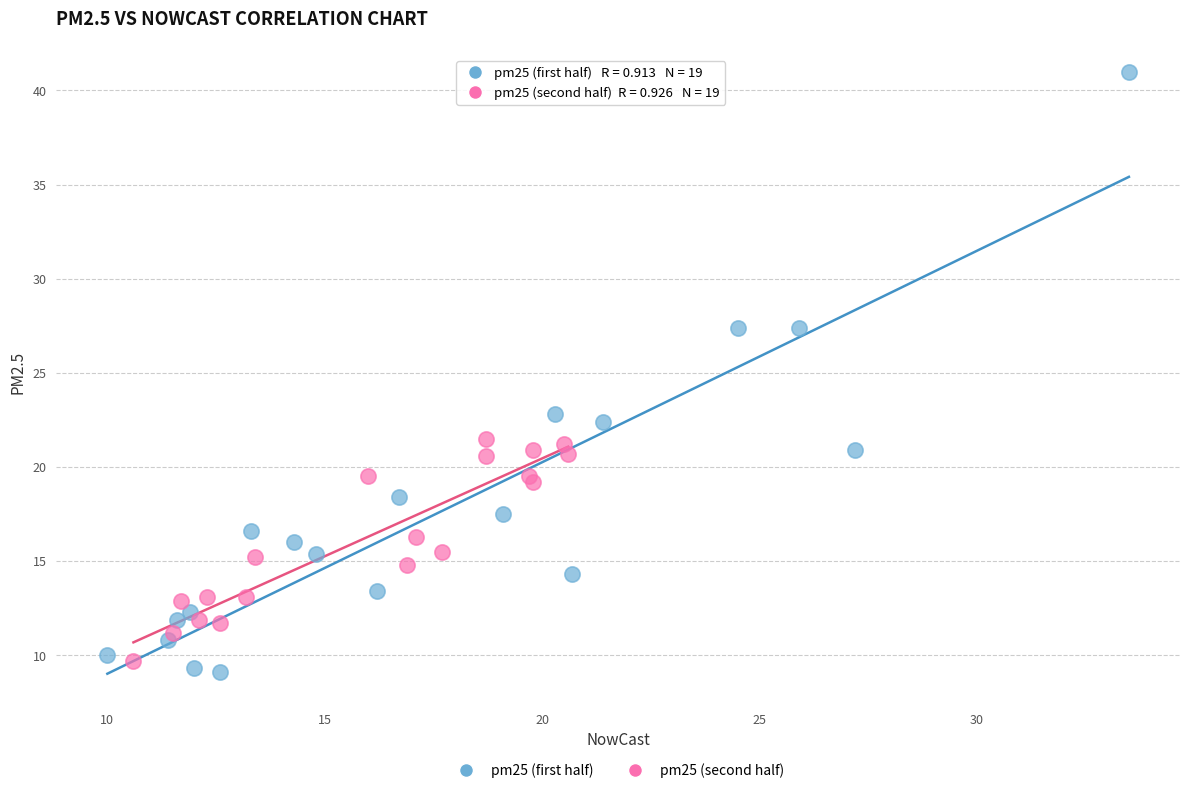

Which series has the largest Y range (max minus min)?

pm25 (first half)